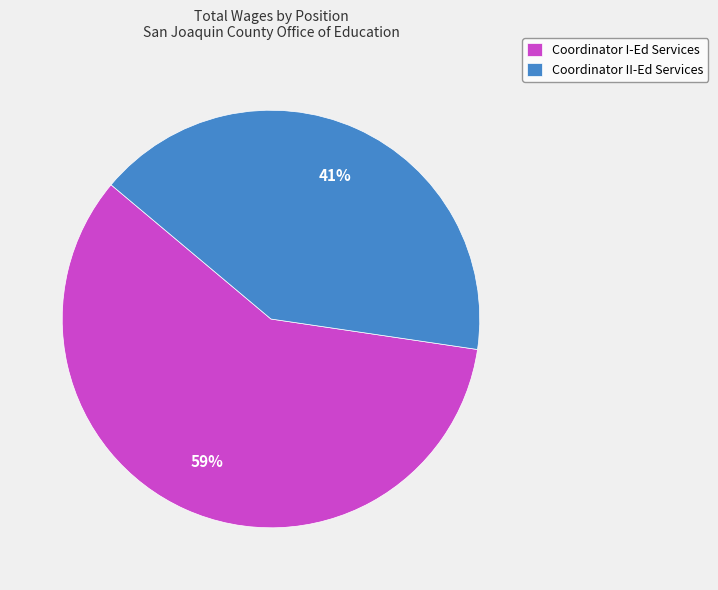

Which category has the smallest portion of the pie?

Coordinator II-Ed Services